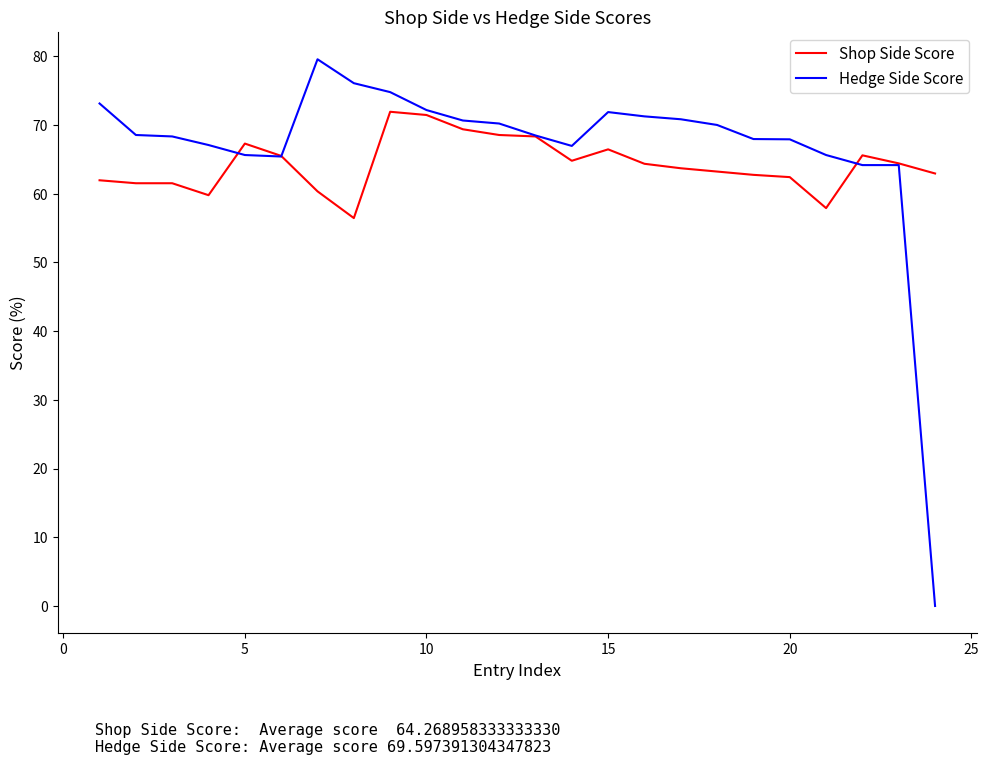

List the series in order of their peak value, lowest first.

Shop Side Score, Hedge Side Score